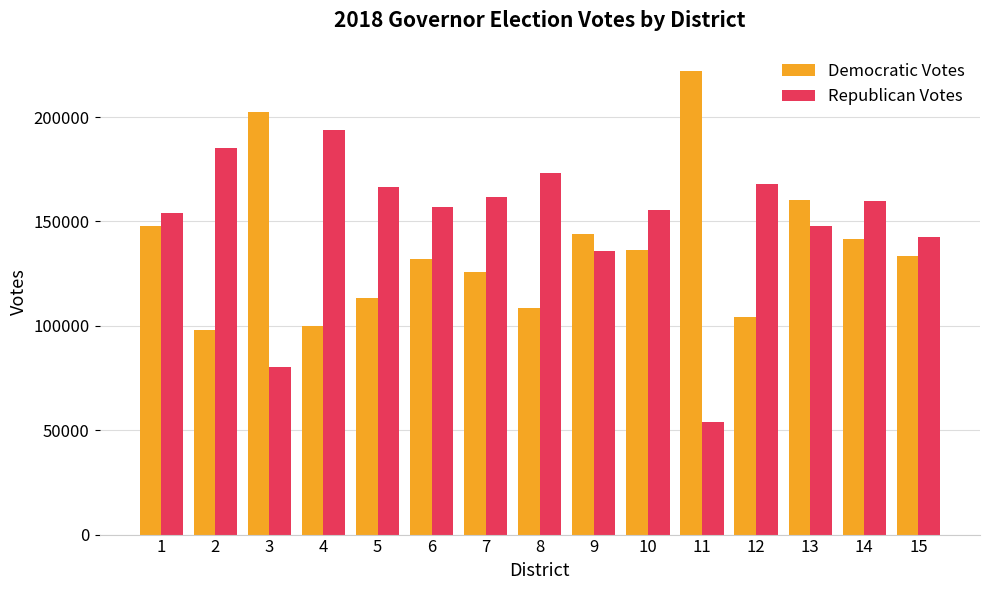

Reading left to right, transcribe all the data shown in this chart.

Democratic Votes: 1=148054	2=97986	3=202443	4=99842	5=113341	6=132022	7=125851	8=108596	9=144134	10=136347	11=222091	12=104050	13=160509	14=141523	15=133257
Republican Votes: 1=154142	2=184997	3=80334	4=193662	5=166751	6=156947	7=161711	8=173009	9=136092	10=155570	11=54049	12=168197	13=147682	14=160017	15=142665